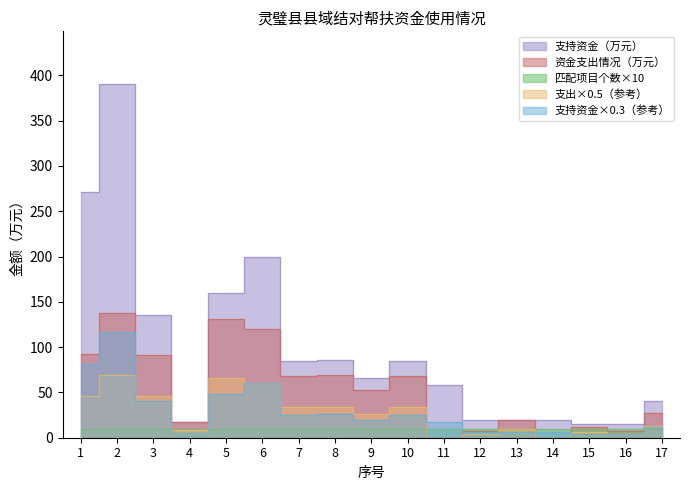

What is the average value of the 支持资金（万元） series?

99.0